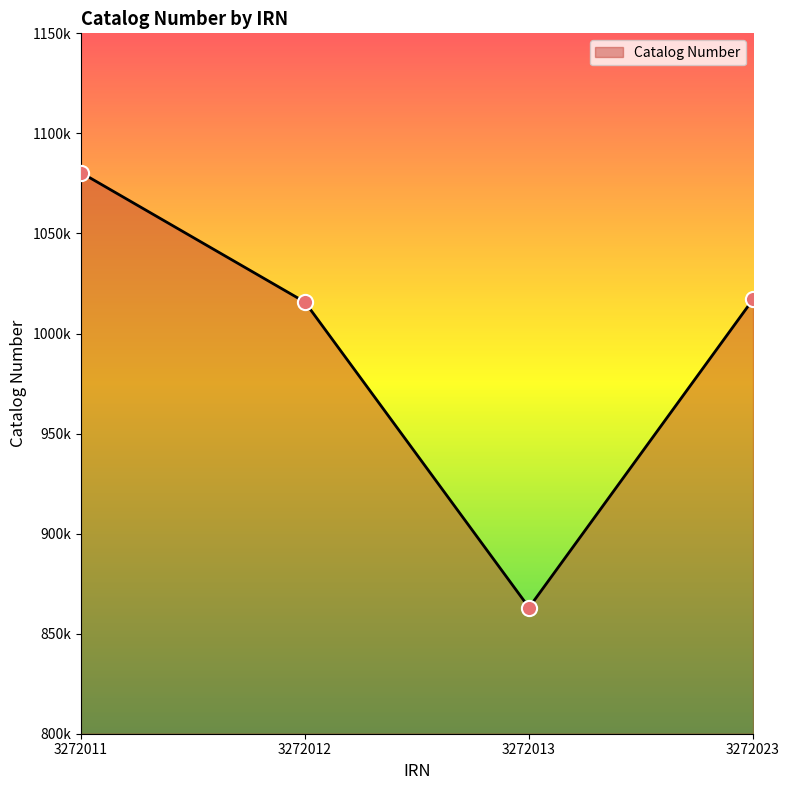

Is this an area chart (filled region under the line)?

Yes